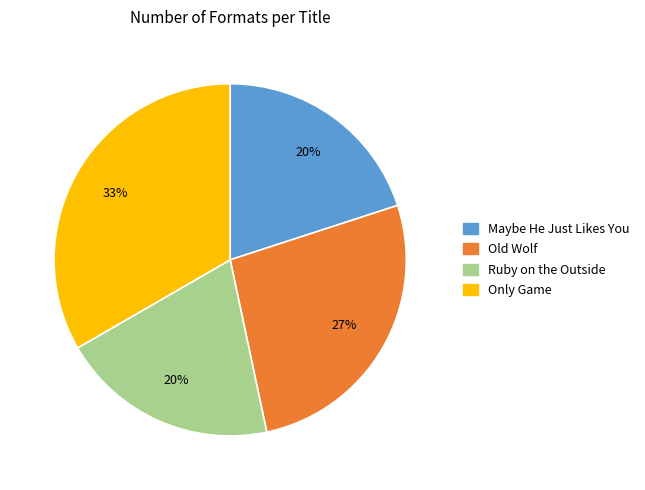

Between Ruby on the Outside and Old Wolf, which is larger?

Old Wolf